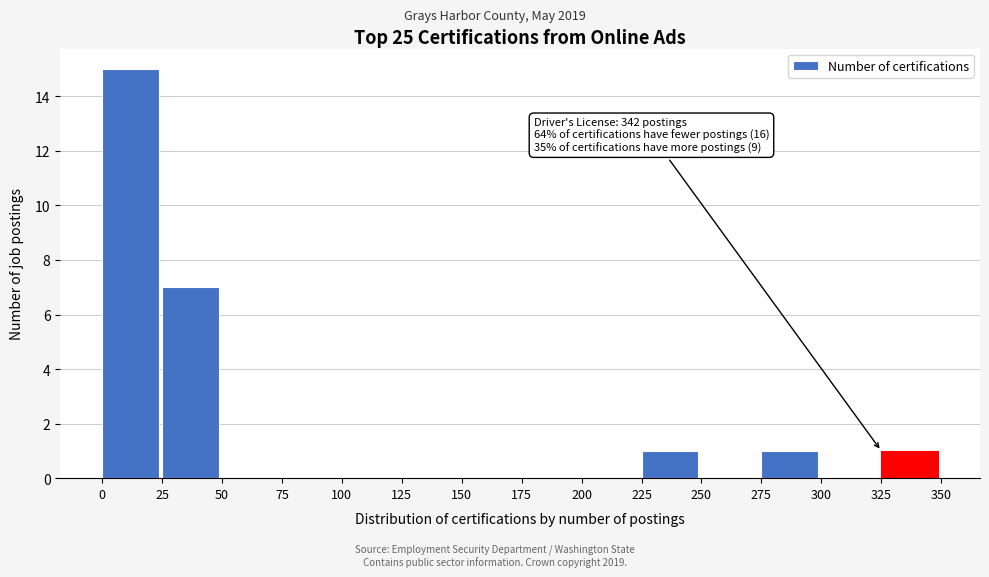

Which range on the x-axis has the tallest bar?

0 to 25